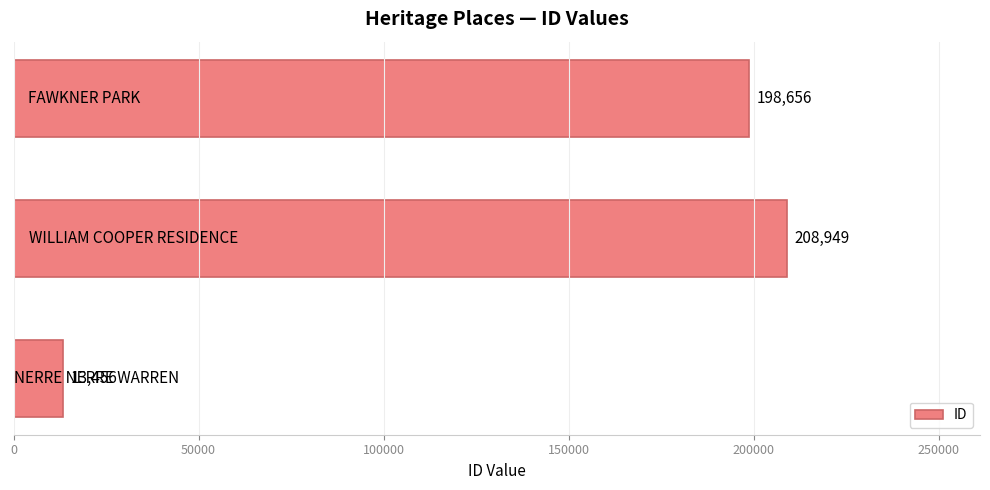

What is the average value?

140354